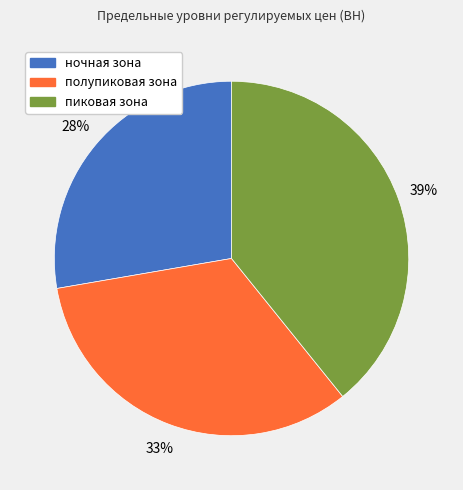

Is the sum of ночная зона and пиковая зона greater than half?

Yes